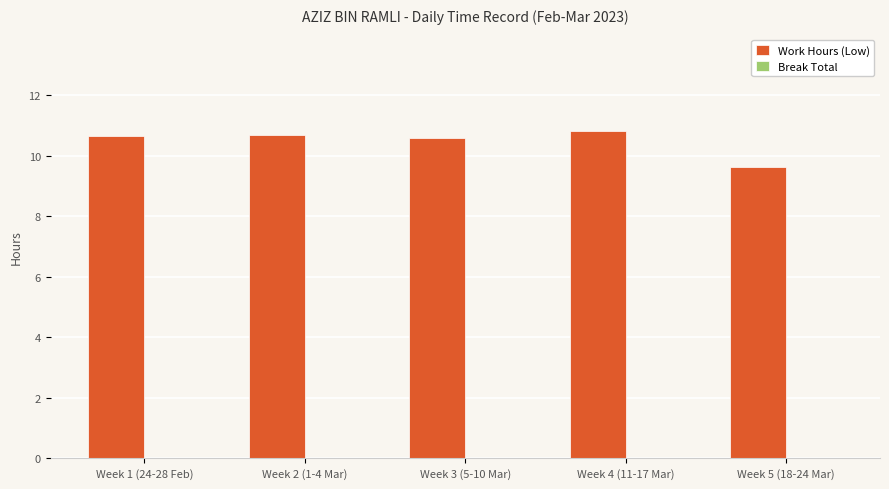

What is the value of the 1st bar from the left?

10.6